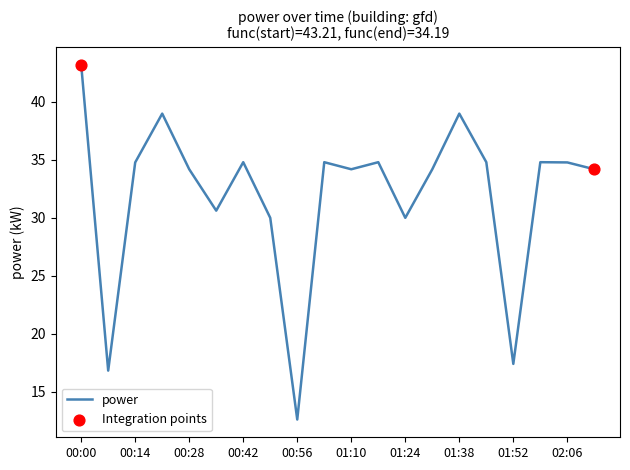

What is the greatest value displayed?

43.2